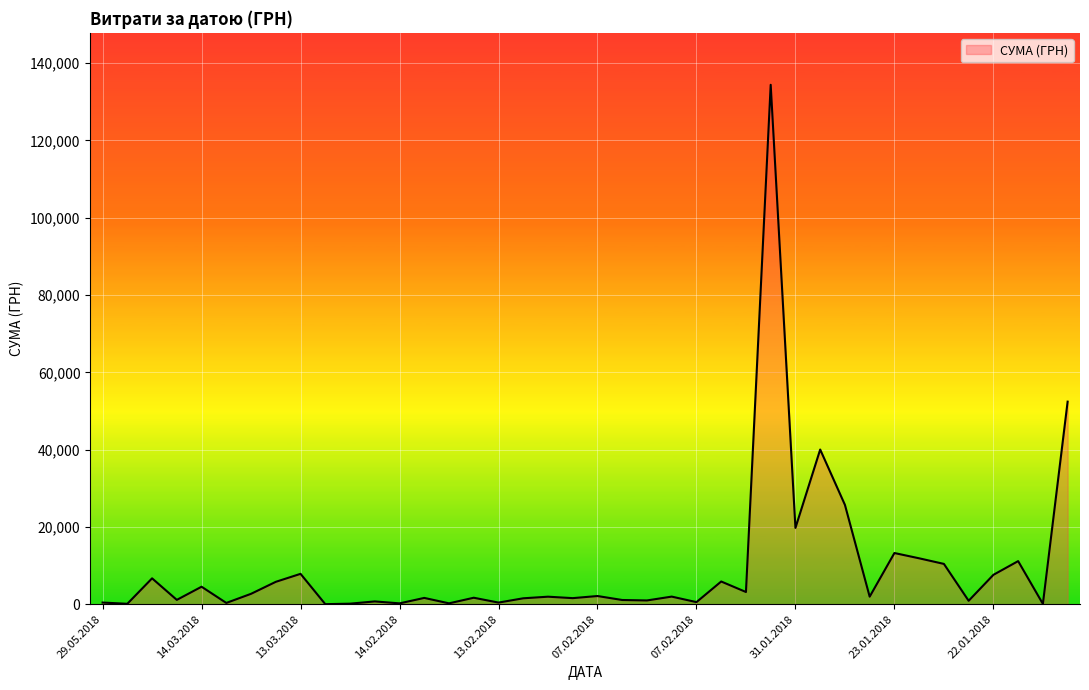

What is the greatest value displayed?

134362.3